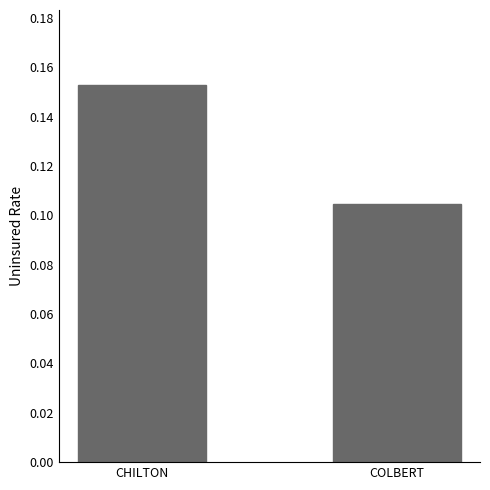

Are the bars grouped side by side (vs. stacked)?

No